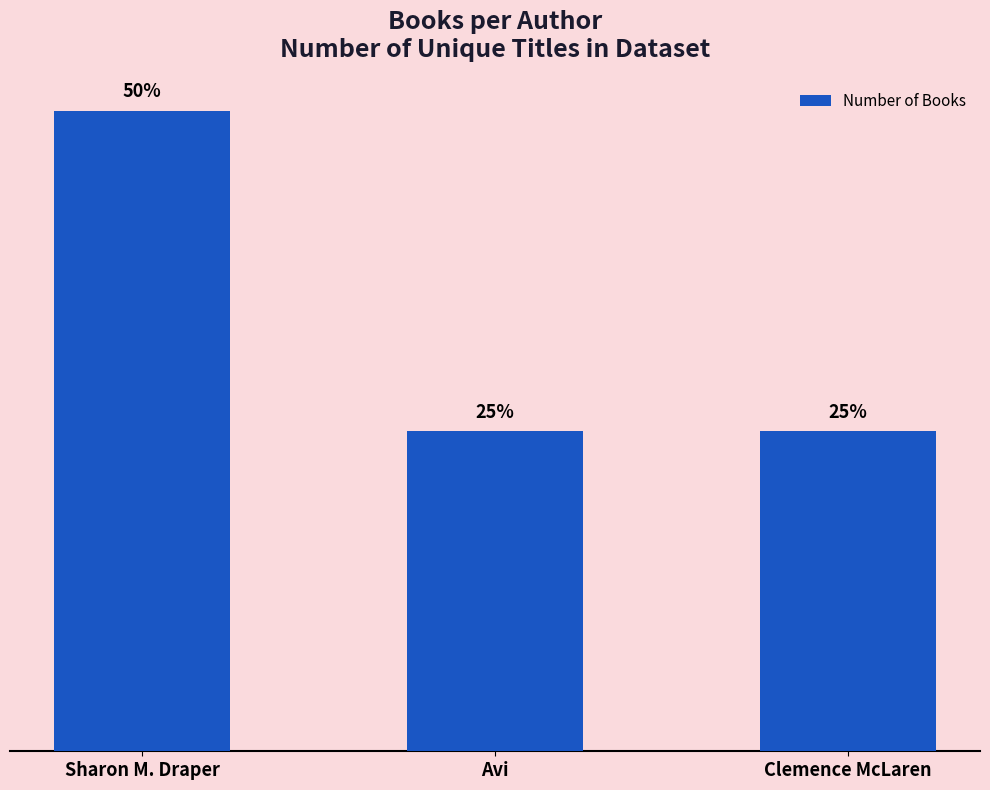

List the labels in order of value, largest first.

Sharon M. Draper, Avi, Clemence McLaren